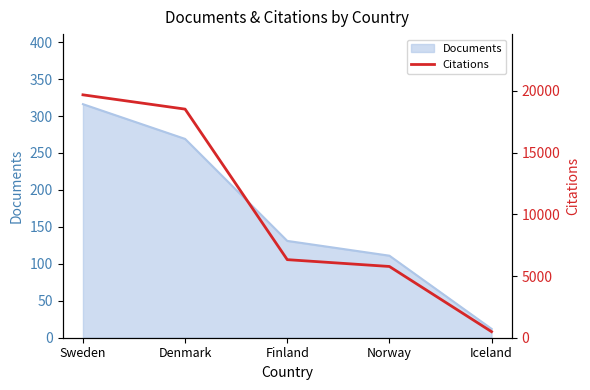

Where is the data nearest to the value 10085?

Finland